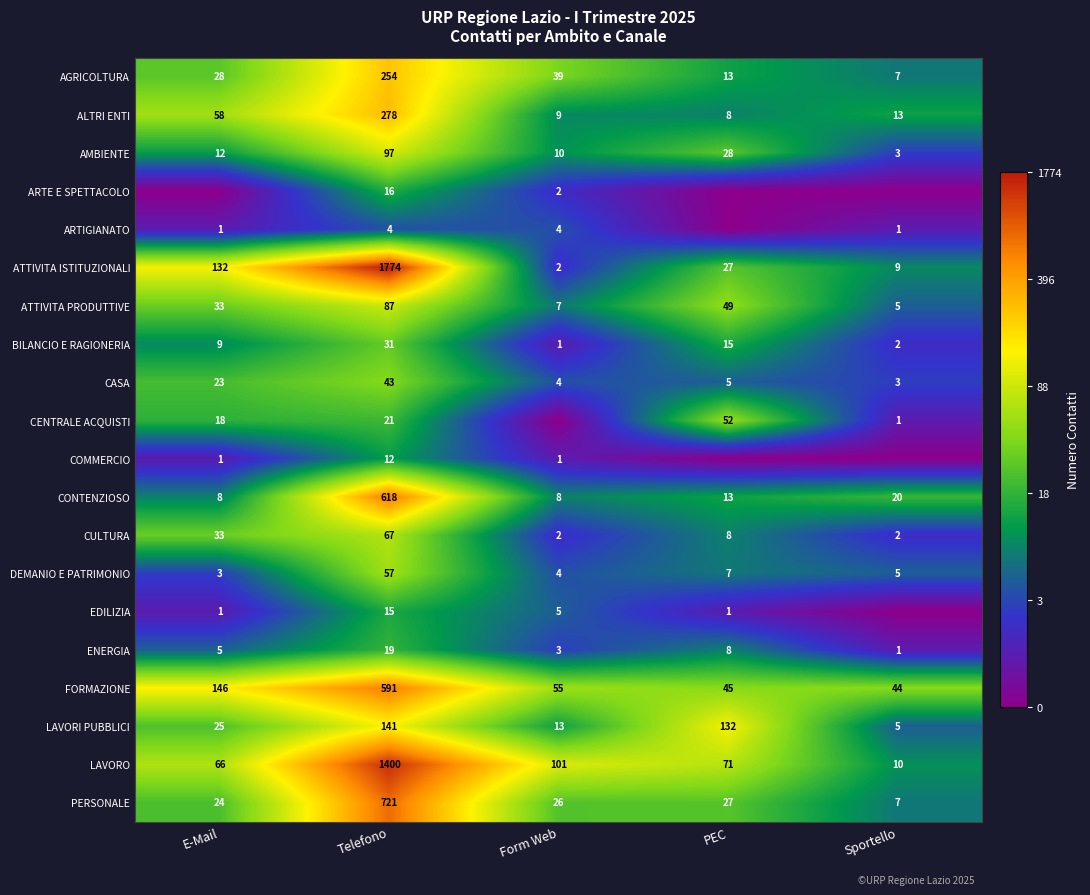

The value of ARTIGIANATO at Form Web is 4. True or false?

True